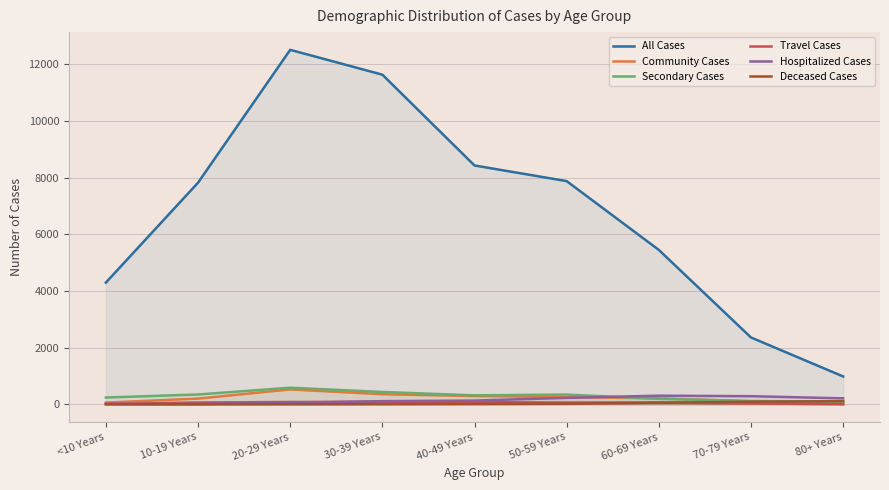

Reading left to right, extract all data points from this chart.

All Cases: 4300	7827	12517	11640	8434	7882	5453	2362	986
Community Cases: 63	204	528	359	293	258	214	106	56
Secondary Cases: 243	349	589	438	319	346	196	119	97
Travel Cases: 18	66	85	90	78	66	65	33	4
Hospitalized Cases: 15	13	55	114	134	230	307	289	213
Deceased Cases: 0	0	3	6	12	20	61	95	112